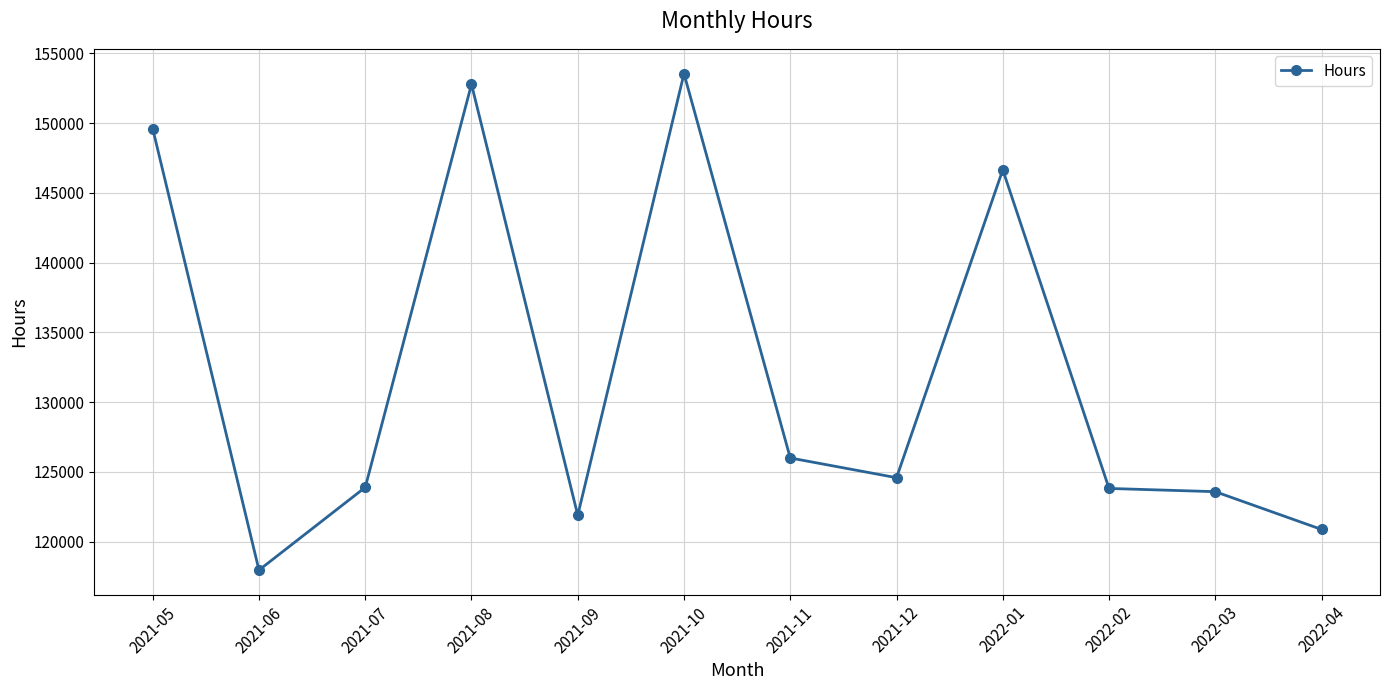

What is the difference between the second highest and second lowest values?

31913.5